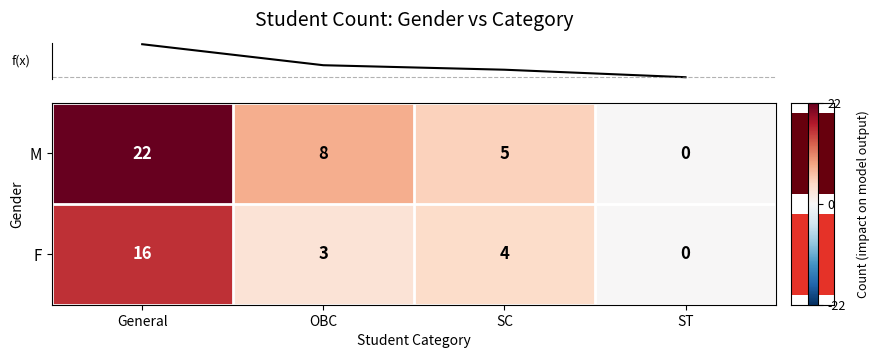

Where is F nearest to the value 8?

SC